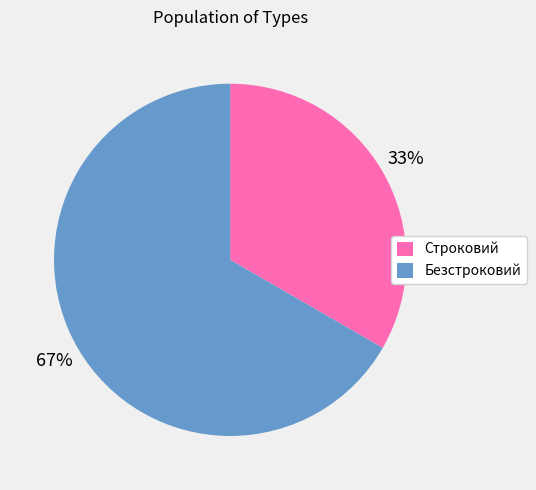

To the nearest percent, what is the average slice percentage?

50%